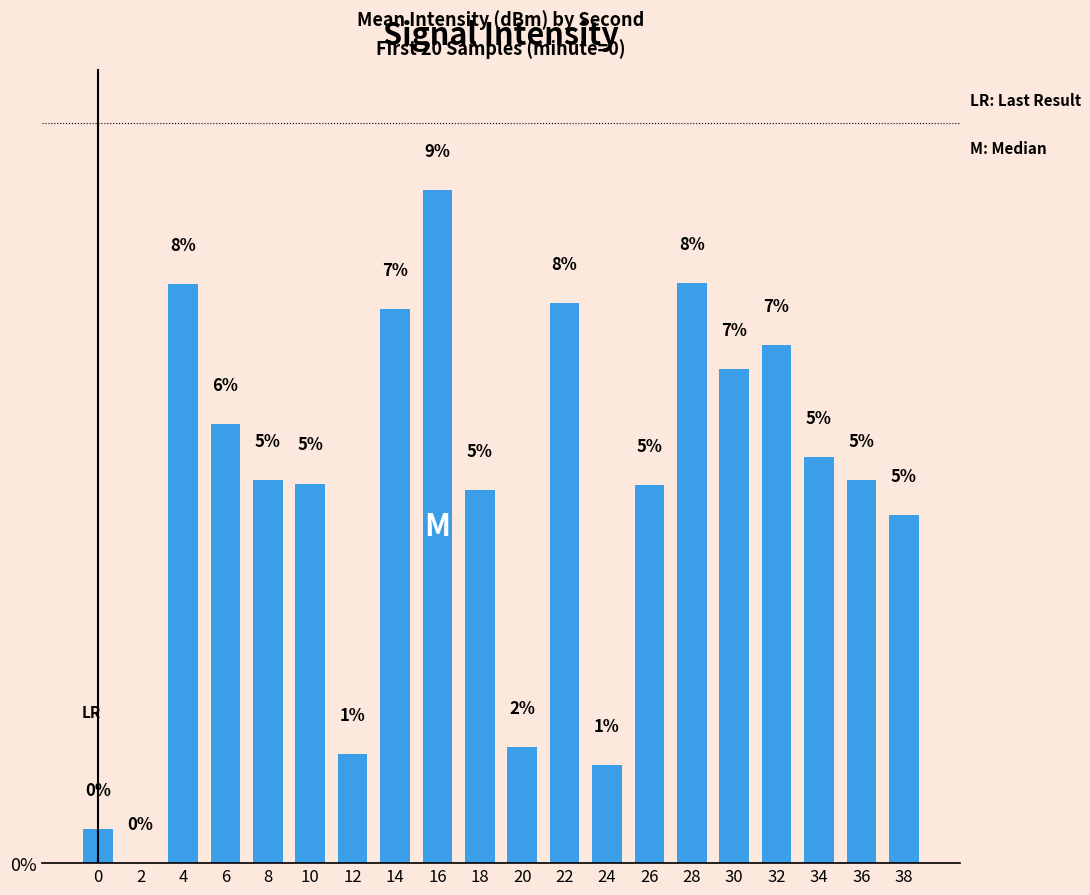

The chart shows a value of 2.1 at 24. True or false?

False